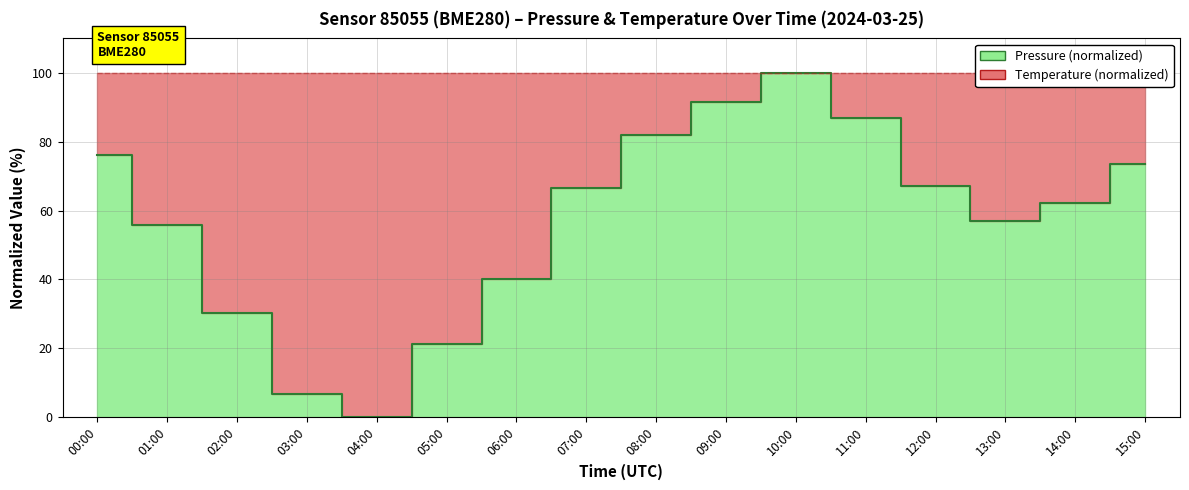

Where does the data first go above 66?

00:00